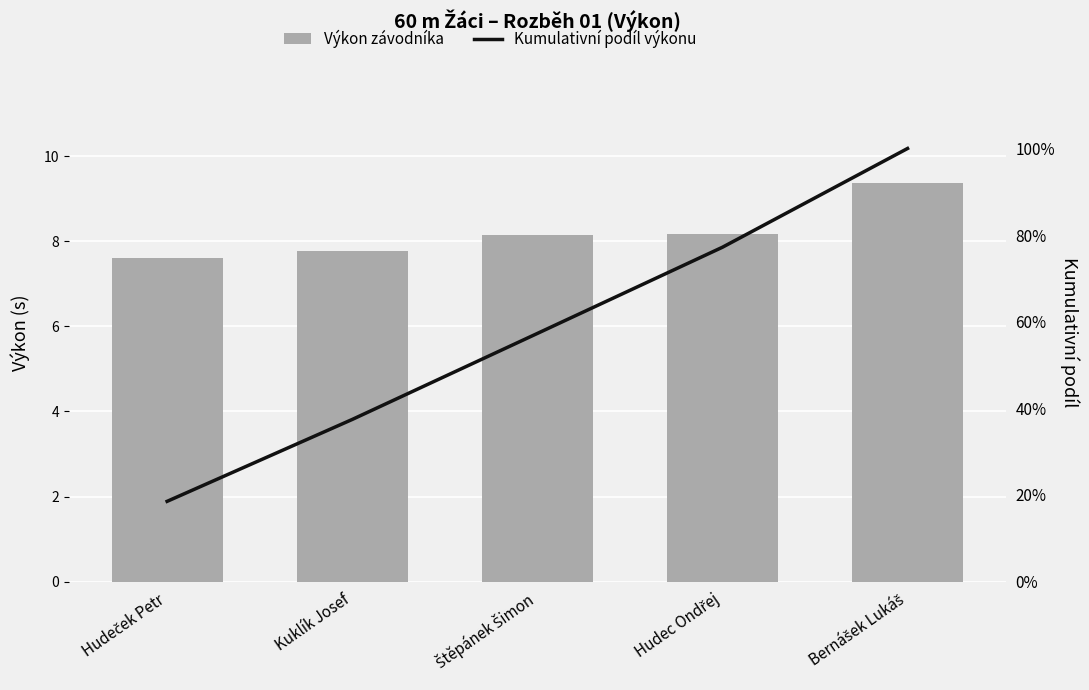

Reading left to right, what are all the values shown in this chart?

Výkon závodníka: Hudeček Petr=7.6	Kuklík Josef=7.8	Štěpánek Šimon=8.2	Hudec Ondřej=8.2	Bernášek Lukáš=9.4
Kumulativní podíl výkonu: Hudeček Petr=18.5	Kuklík Josef=37.4	Štěpánek Šimon=57.3	Hudec Ondřej=77.2	Bernášek Lukáš=100.0